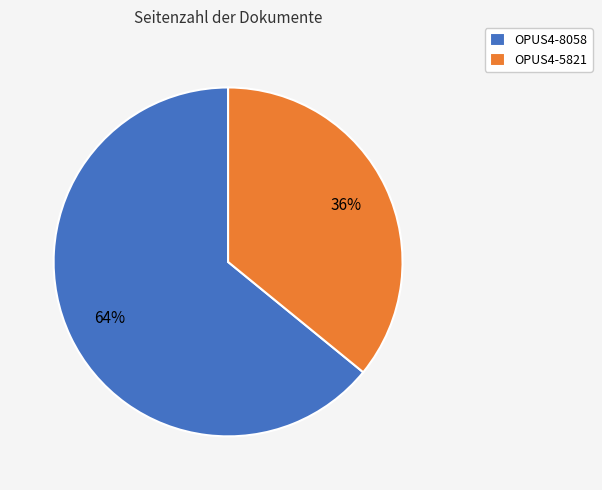

The OPUS4-5821 slice represents 36% of the pie. True or false?

True